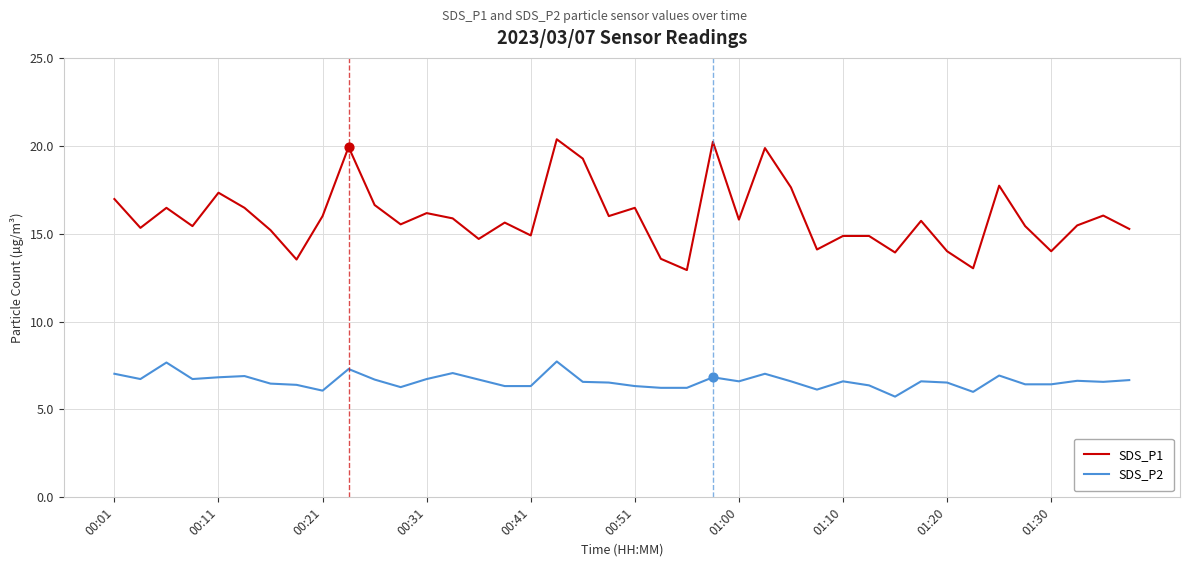

Which series has the largest total across all categories?

SDS_P1